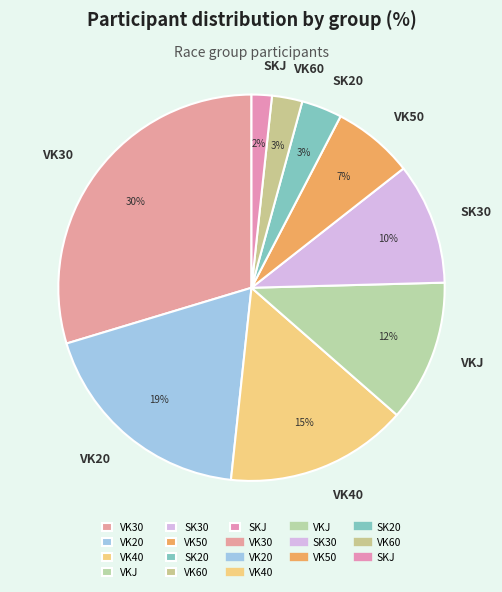

Which slice is the largest?

VK30